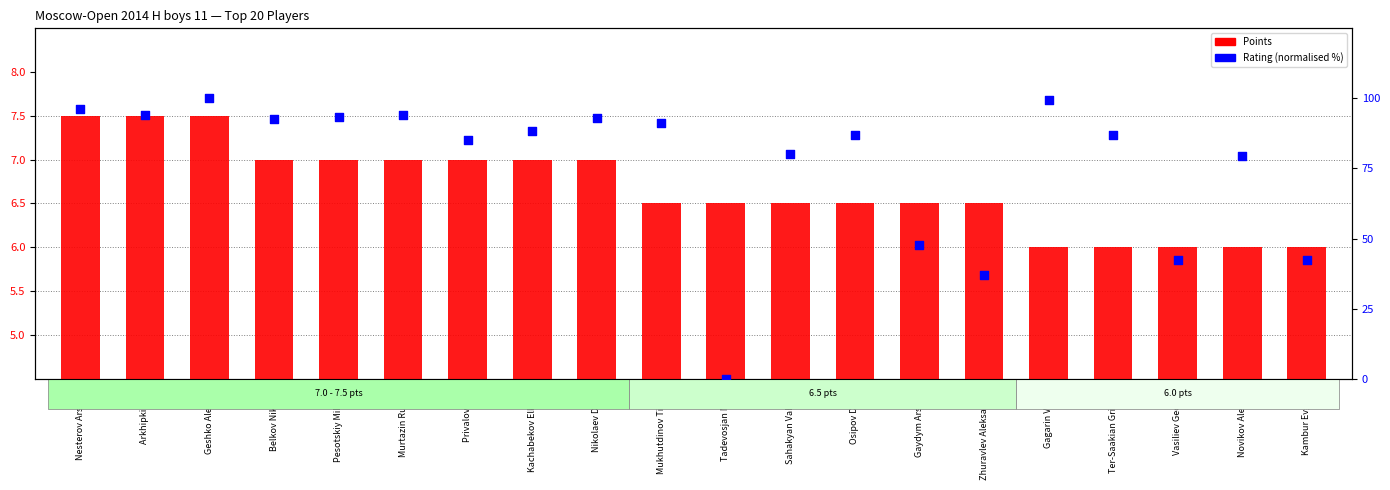

Which series has the widest spread of Y values?

Rating (normalised)